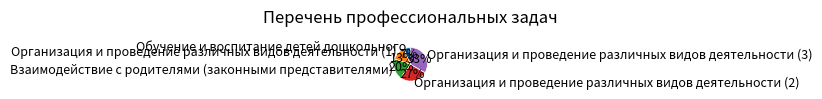

Is there any slice that represents more than half of the pie?

No